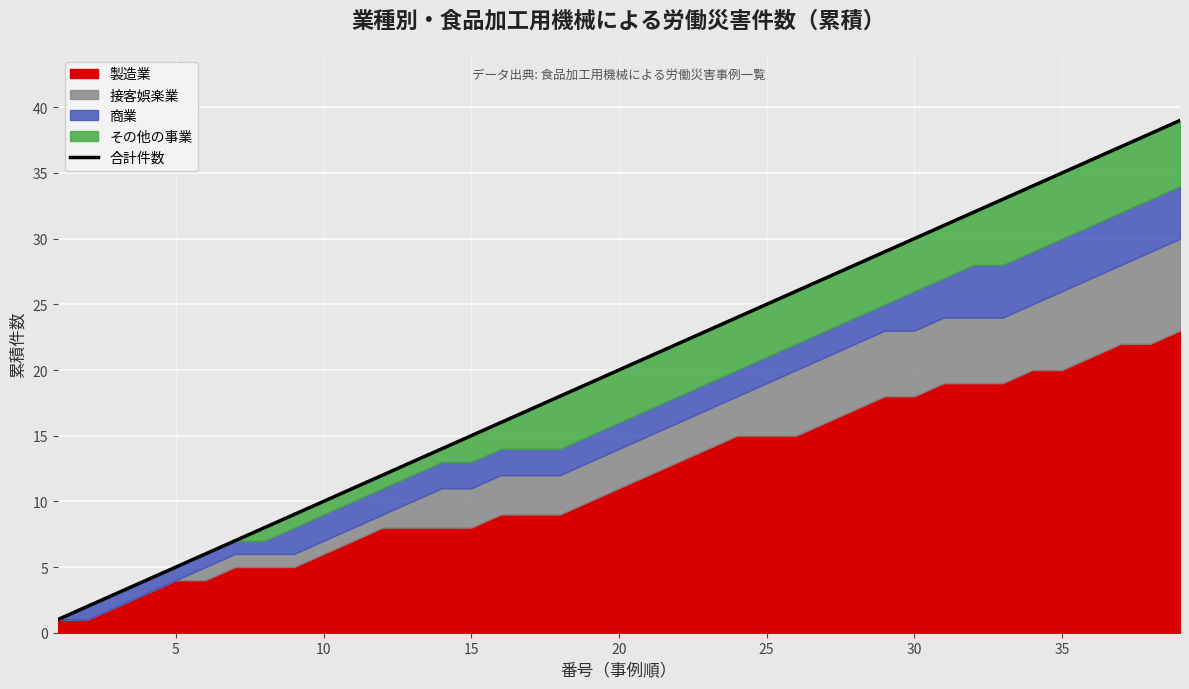

What is the greatest value displayed?

39